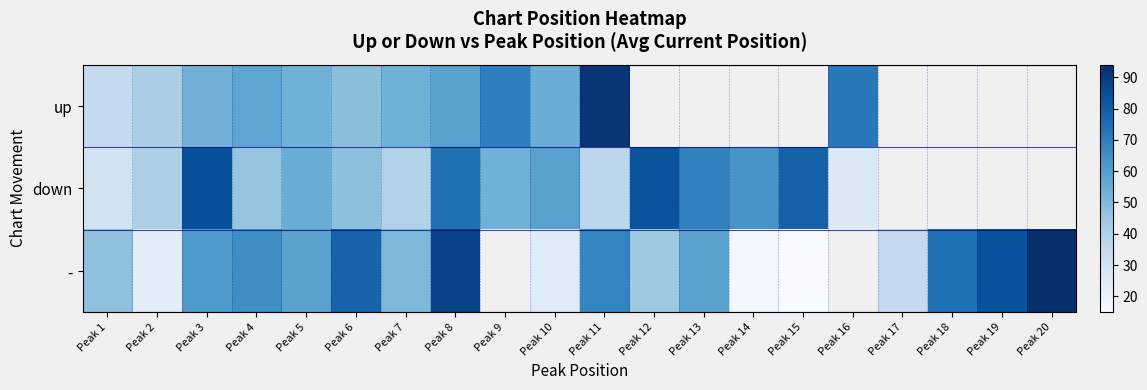

The - series shows 94.0 at Peak 20. True or false?

True